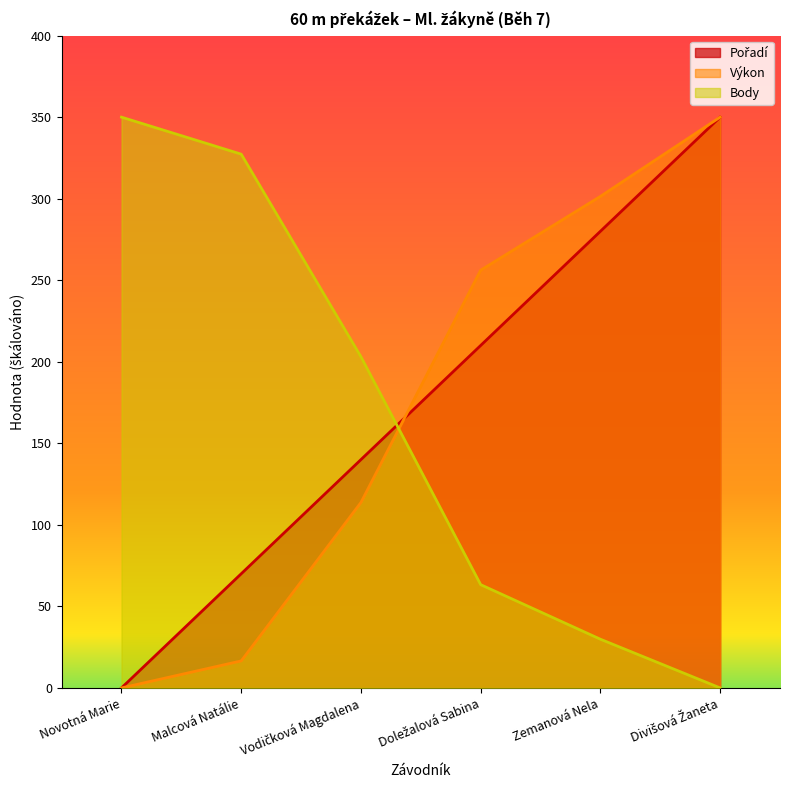

What is the difference between the maximum and minimum values in the Výkon series?

350.0